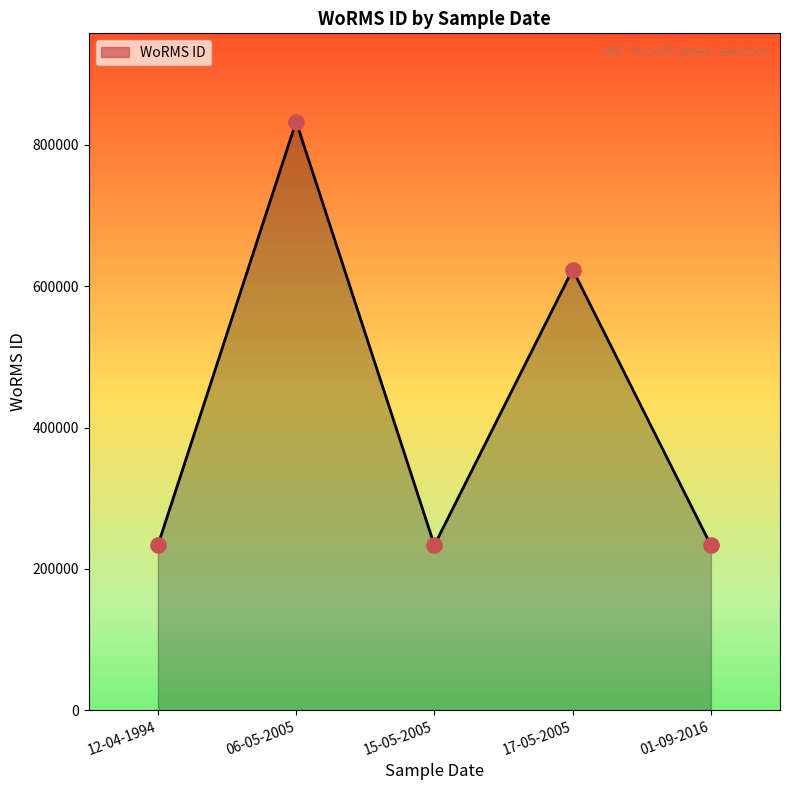

What is the ratio of the value at 12-04-1994 to the value at 15-05-2005?

1.0